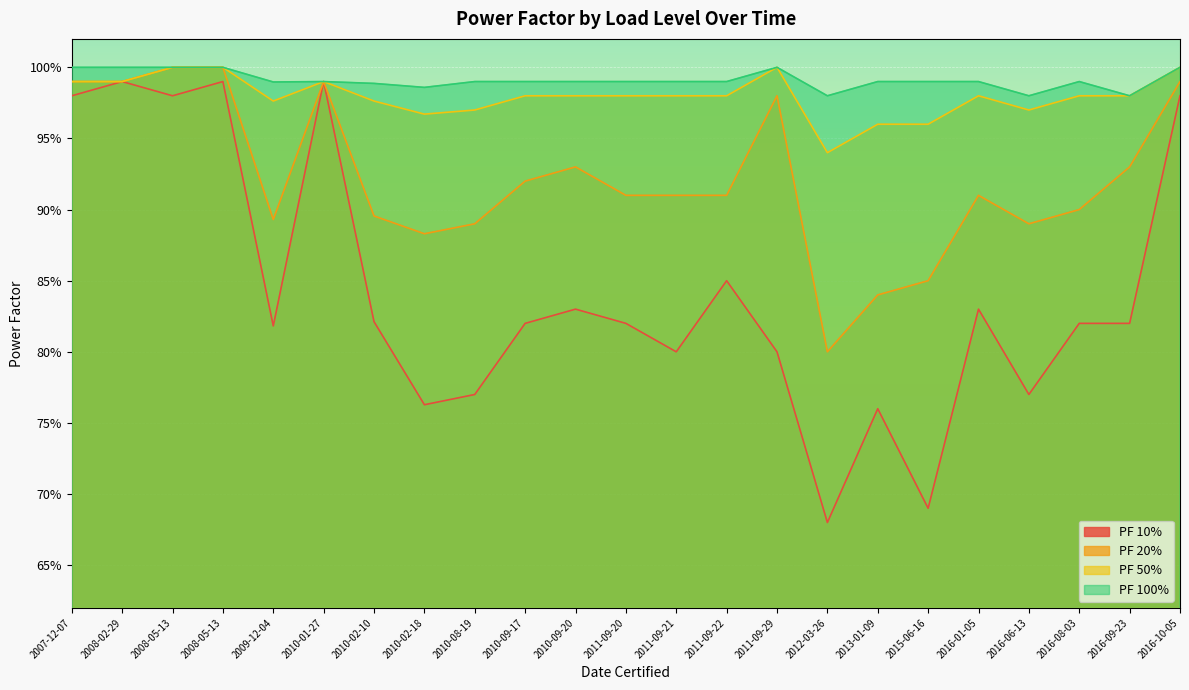

What are all the series names shown in the legend?

PF 10%, PF 20%, PF 50%, PF 100%